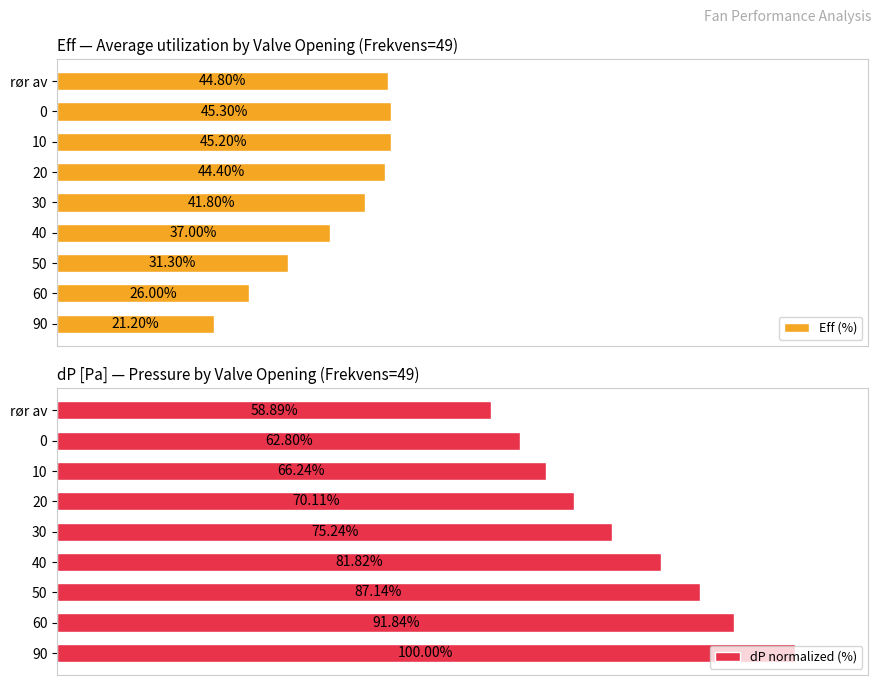

What is the maximum value for Eff (%)?

45.3